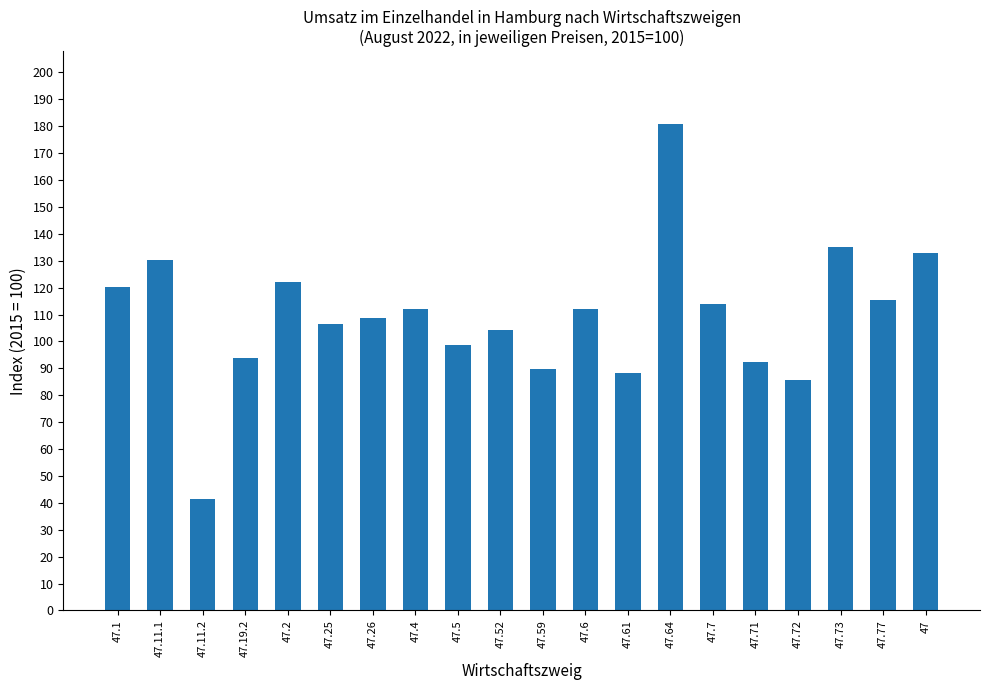

What is the sum of the values at 47.25 and 47.6?

218.5